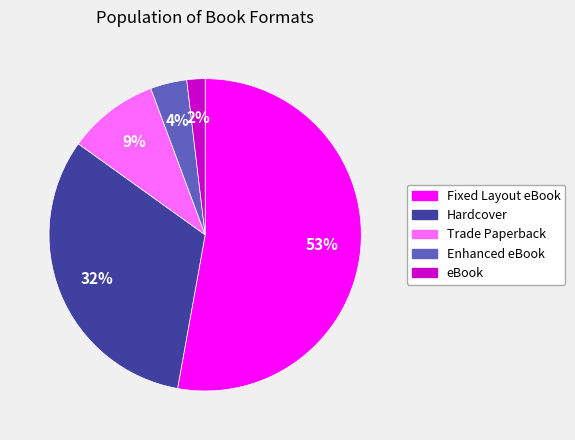

Approximately how many times larger is the value at Enhanced eBook compared to Trade Paperback?

0.4